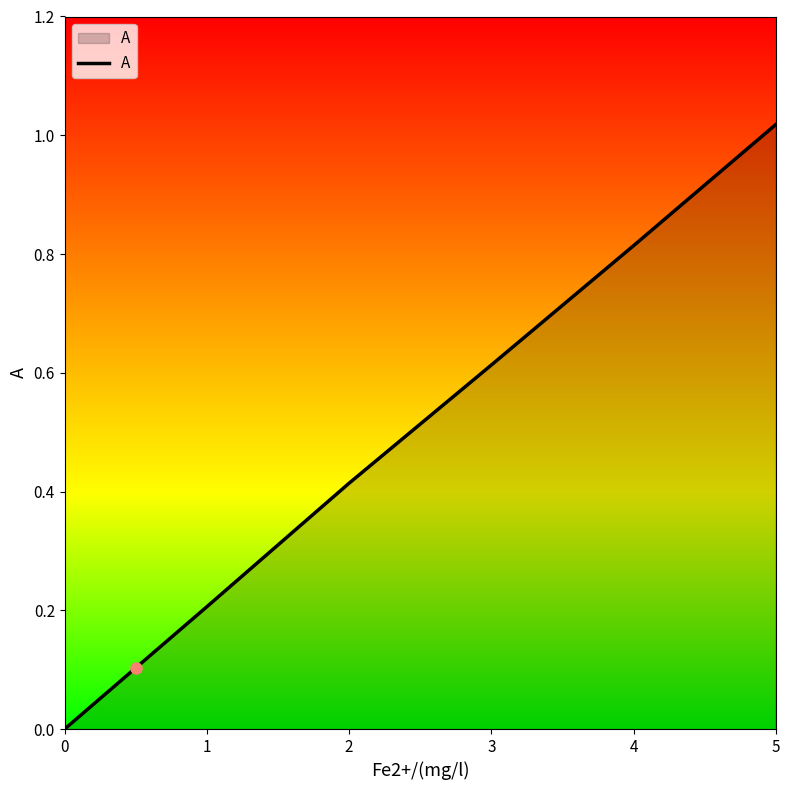

True or false: there are more than 0 points higher than both neighbors.

False